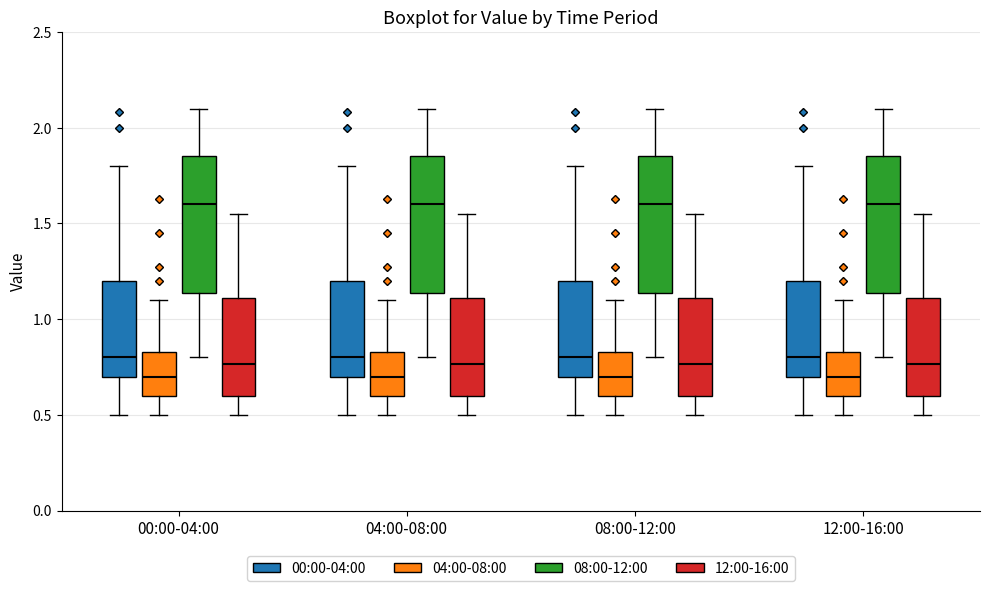

Reading left to right, transcribe this box plot: for each box, give where its median line is, the range the box spans, and where its two whiskers end, as read against the y-axis. The values are not printed on the chart, so give them approximately, as read against the axis.

00:00-04:00 (00:00-04:00): median 0.80, box 0.70 to 1.20, whiskers 0.50 to 1.80
00:00-04:00 (04:00-08:00): median 0.70, box 0.60 to 0.85, whiskers 0.50 to 1.10
00:00-04:00 (08:00-12:00): median 1.60, box 1.15 to 1.85, whiskers 0.80 to 2.10
00:00-04:00 (12:00-16:00): median 0.75, box 0.60 to 1.10, whiskers 0.50 to 1.55
04:00-08:00 (00:00-04:00): median 0.80, box 0.70 to 1.20, whiskers 0.50 to 1.80
04:00-08:00 (04:00-08:00): median 0.70, box 0.60 to 0.85, whiskers 0.50 to 1.10
04:00-08:00 (08:00-12:00): median 1.60, box 1.15 to 1.85, whiskers 0.80 to 2.10
04:00-08:00 (12:00-16:00): median 0.75, box 0.60 to 1.10, whiskers 0.50 to 1.55
08:00-12:00 (00:00-04:00): median 0.80, box 0.70 to 1.20, whiskers 0.50 to 1.80
08:00-12:00 (04:00-08:00): median 0.70, box 0.60 to 0.85, whiskers 0.50 to 1.10
08:00-12:00 (08:00-12:00): median 1.60, box 1.15 to 1.85, whiskers 0.80 to 2.10
08:00-12:00 (12:00-16:00): median 0.75, box 0.60 to 1.10, whiskers 0.50 to 1.55
12:00-16:00 (00:00-04:00): median 0.80, box 0.70 to 1.20, whiskers 0.50 to 1.80
12:00-16:00 (04:00-08:00): median 0.70, box 0.60 to 0.85, whiskers 0.50 to 1.10
12:00-16:00 (08:00-12:00): median 1.60, box 1.15 to 1.85, whiskers 0.80 to 2.10
12:00-16:00 (12:00-16:00): median 0.75, box 0.60 to 1.10, whiskers 0.50 to 1.55